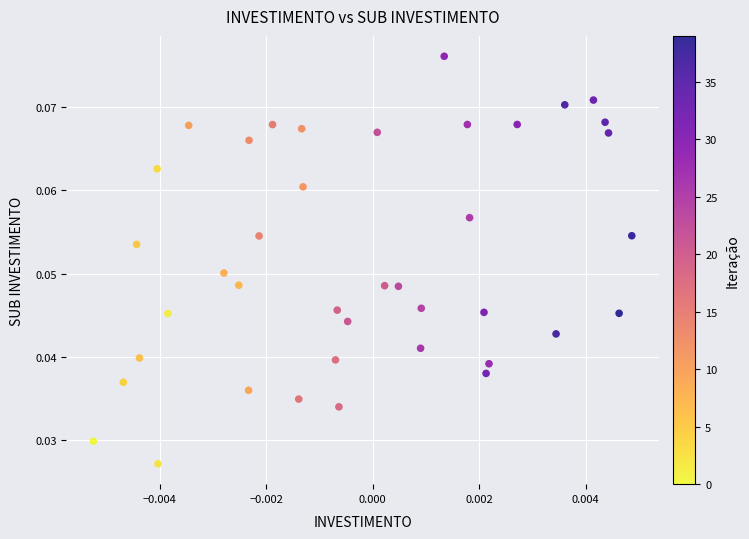

Count the number of points in this scatter plot.

40